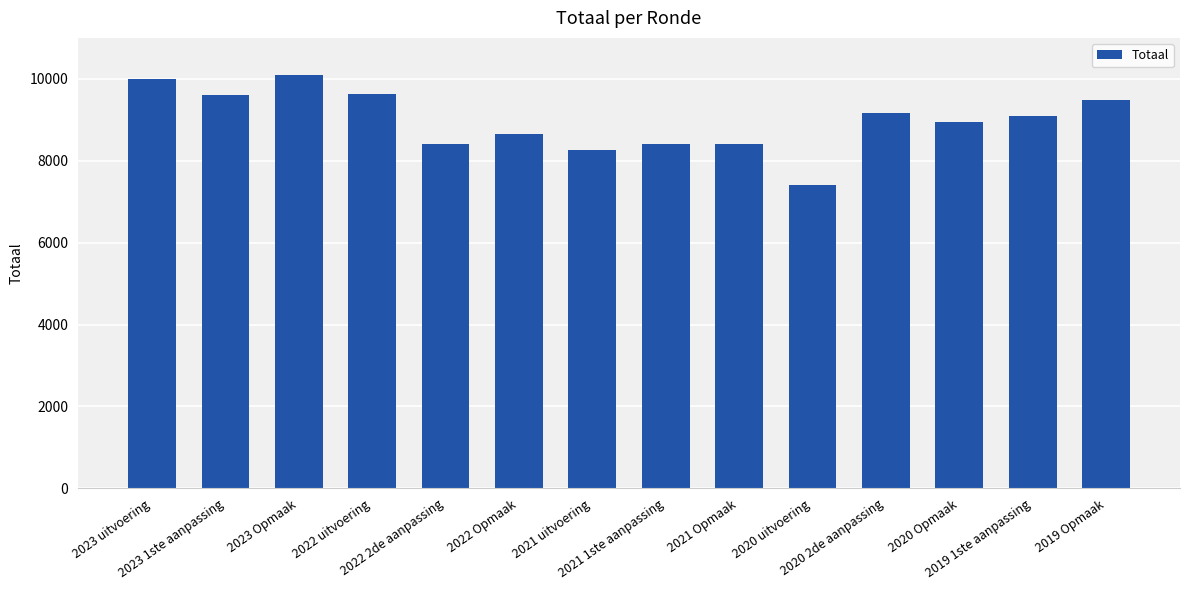

Which label corresponds to the largest value in the chart?

2023 Opmaak